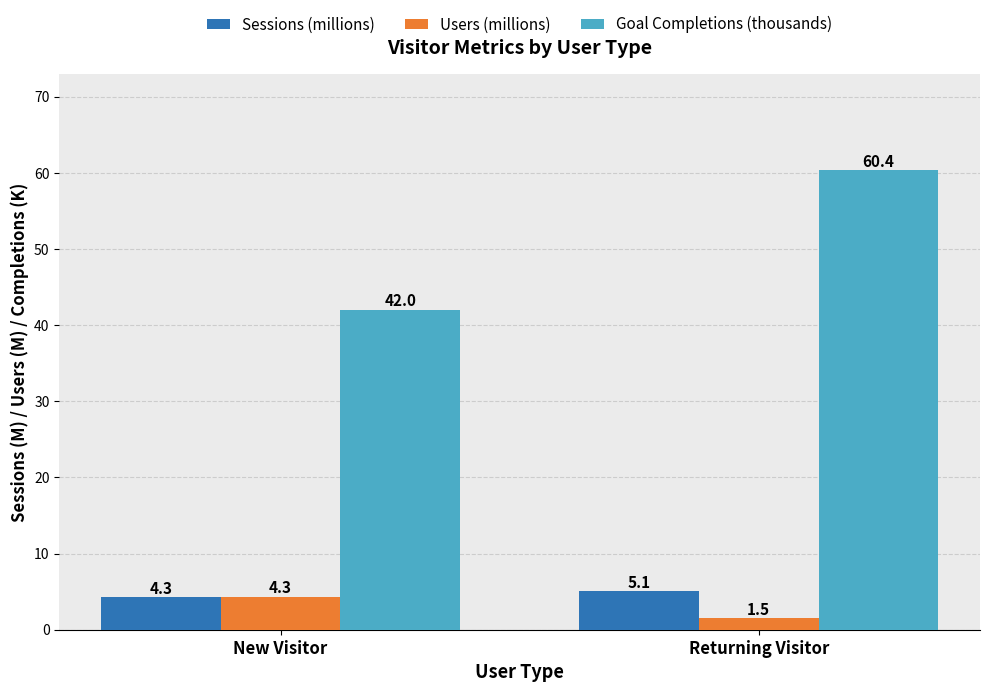

What is the value of the Sessions (millions) bar at the 1st from the left?

4.3